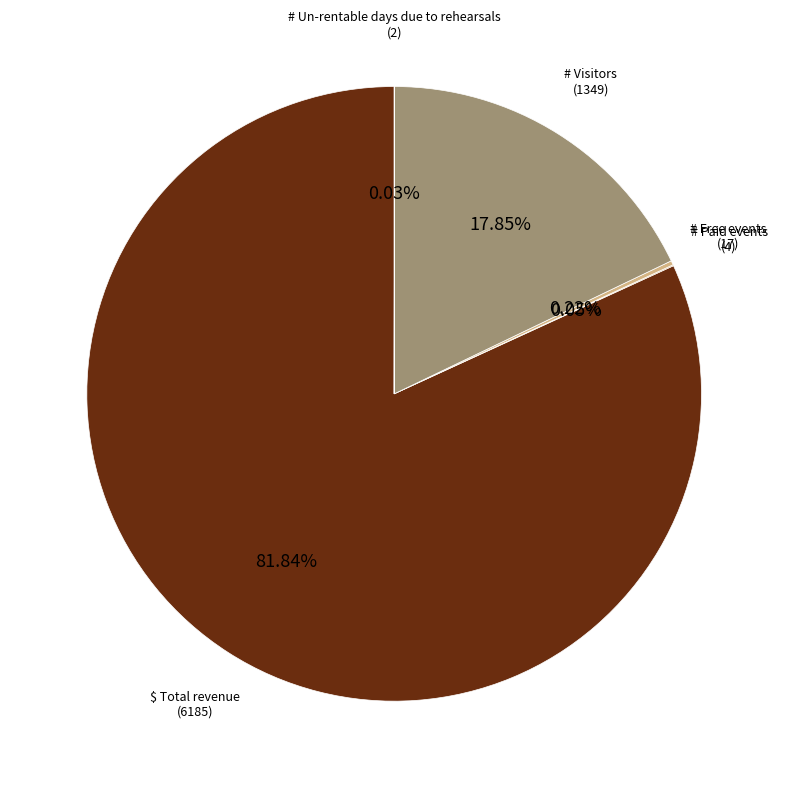

Is it true that # Visitors is 18% of the pie?

True